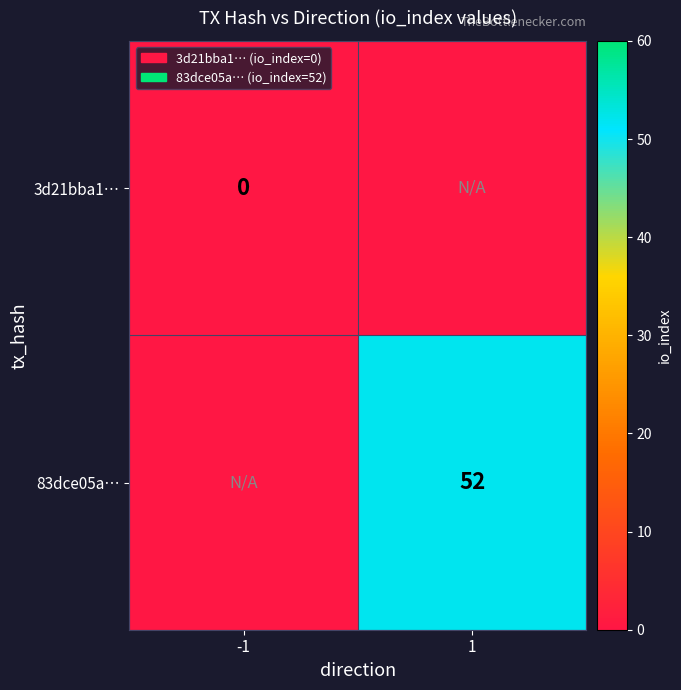

Is it true that 83dce05a… equals 52 at 1?

True